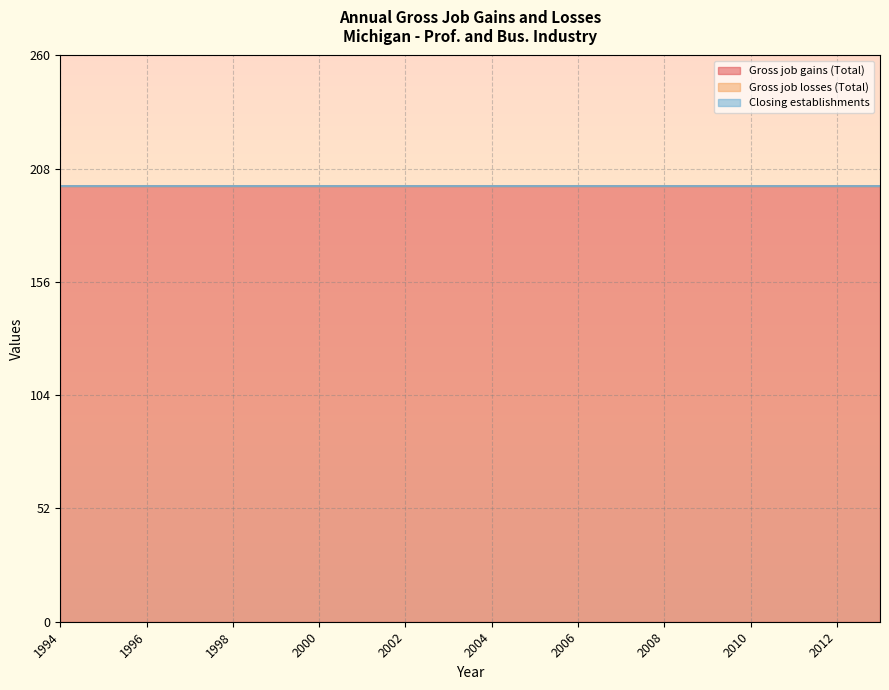

How many series are shown in this chart?

3